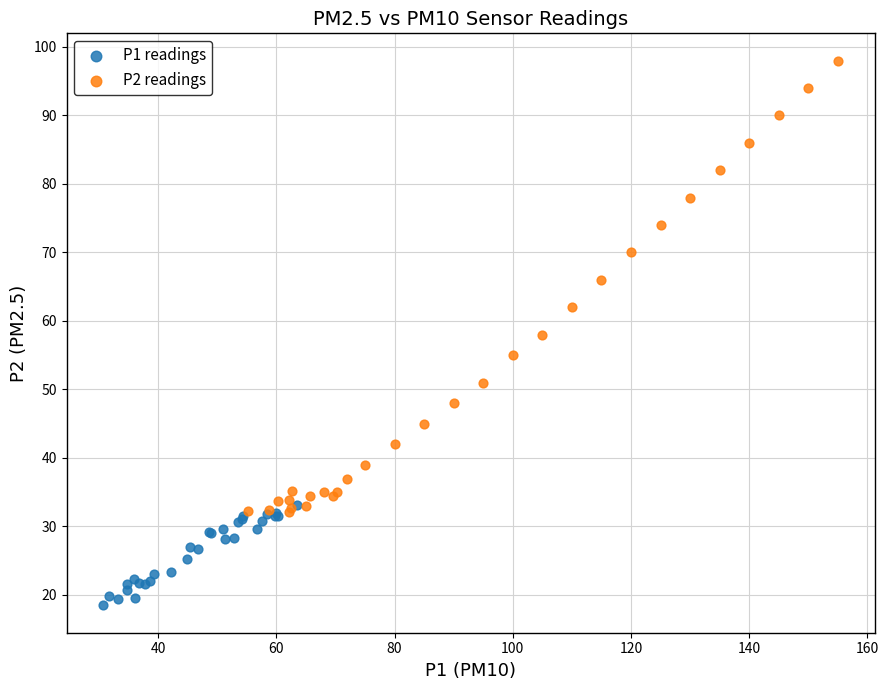

Which series contains the lowest Y value?

P1 readings